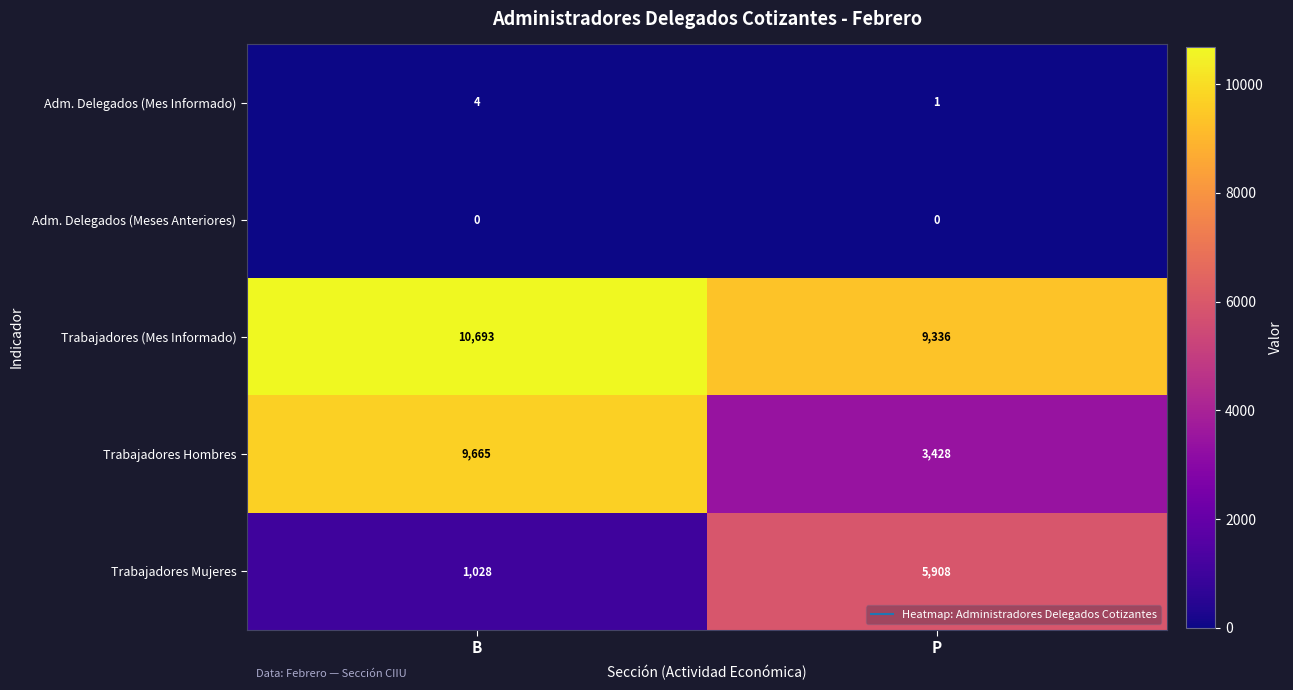

Is it true that Trabajadores Hombres equals 3428 at P?

True